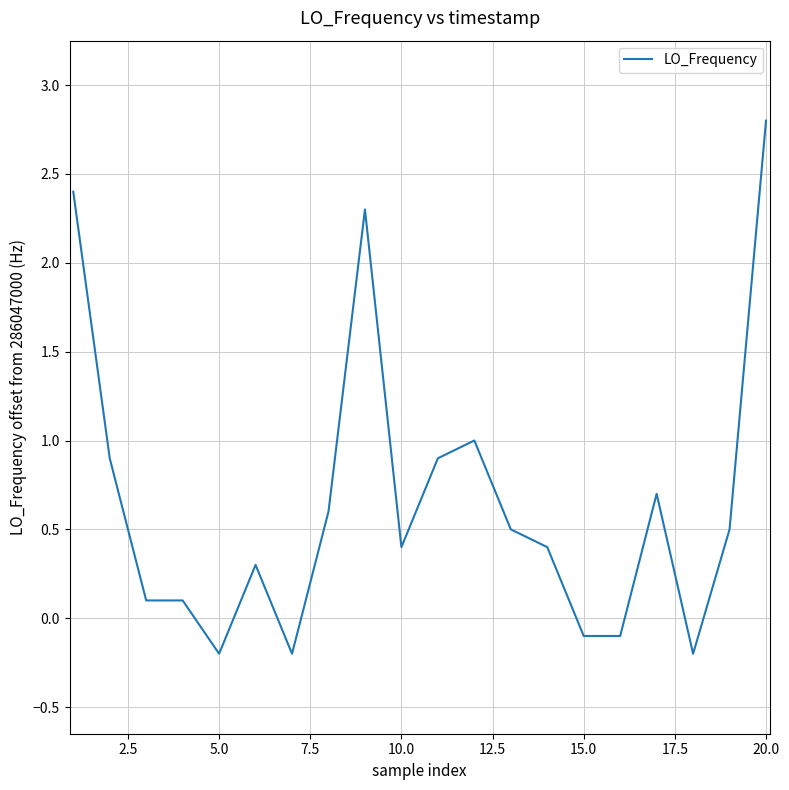

How many categories are shown in the chart?

20